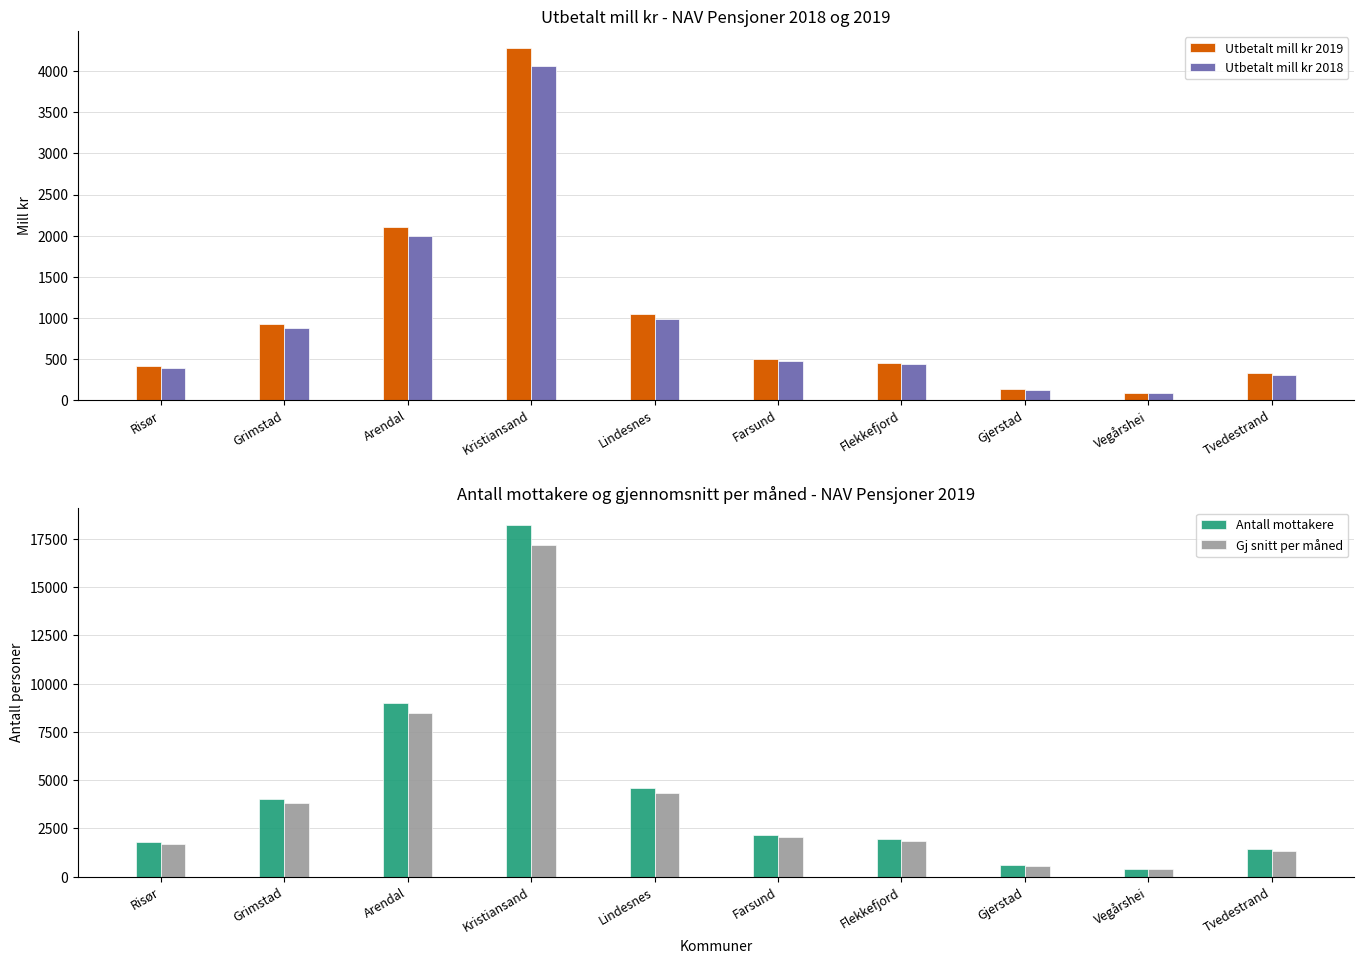

What is the label of the 2nd bar from the left?

Grimstad